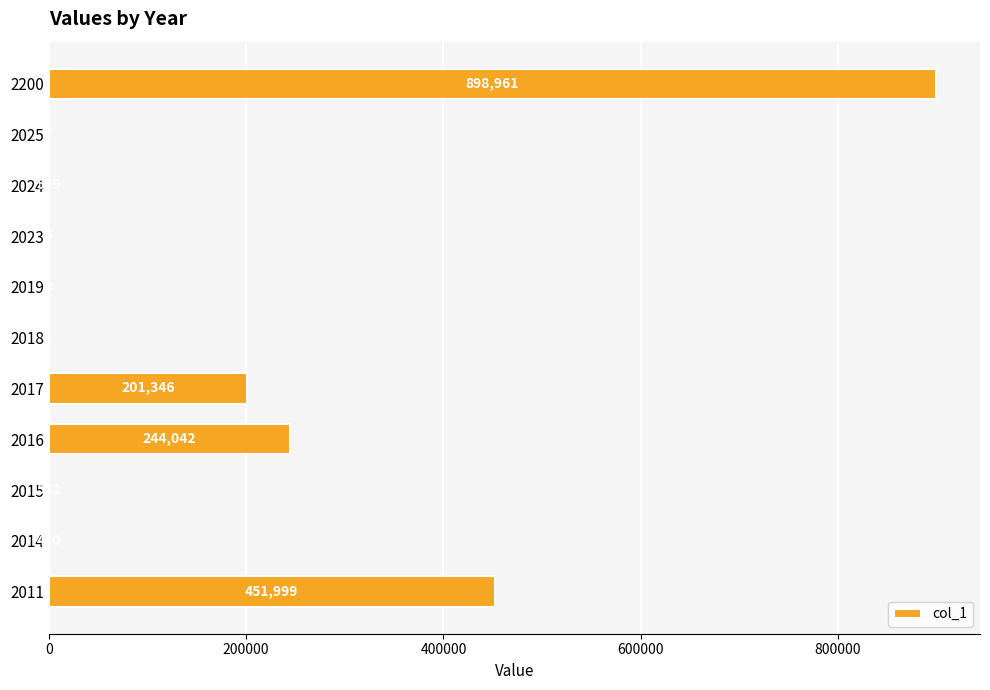

What is the sum of the values at 2024 and 2011?

452558